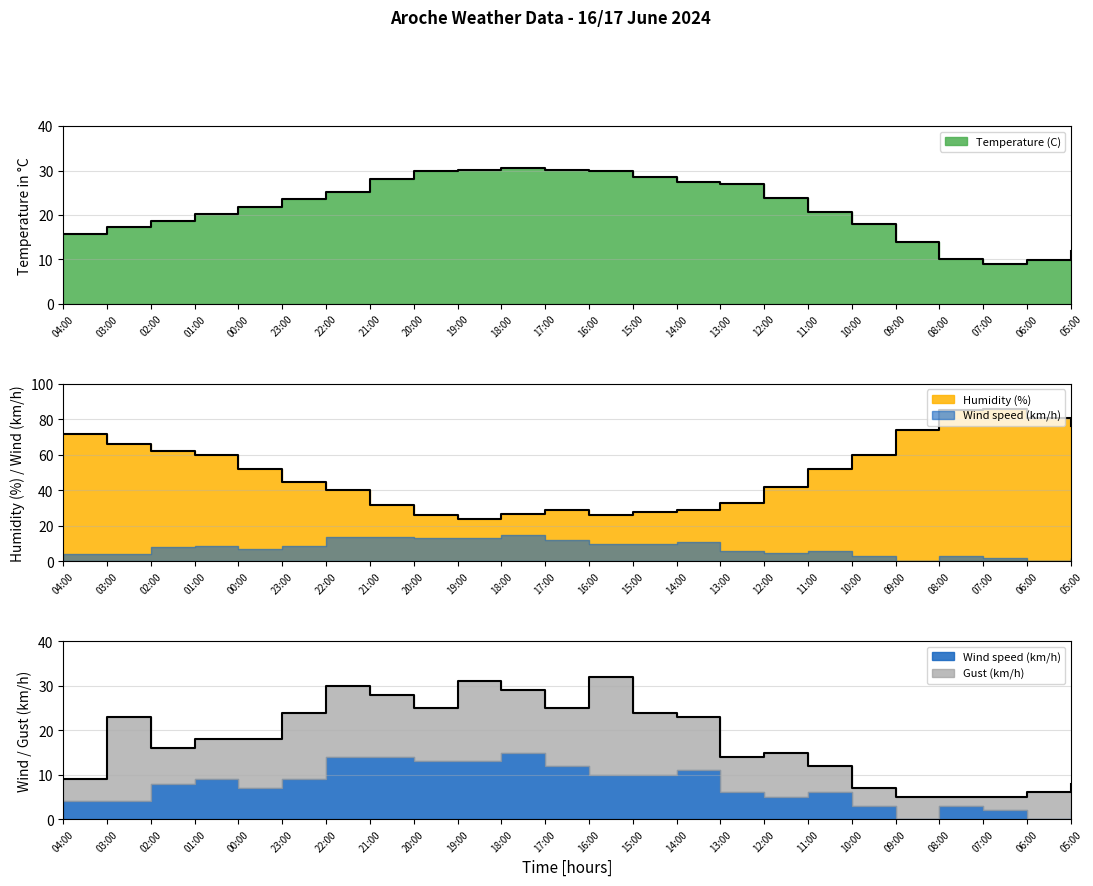

How many interior local valleys does the Humidity (%) series have?

2